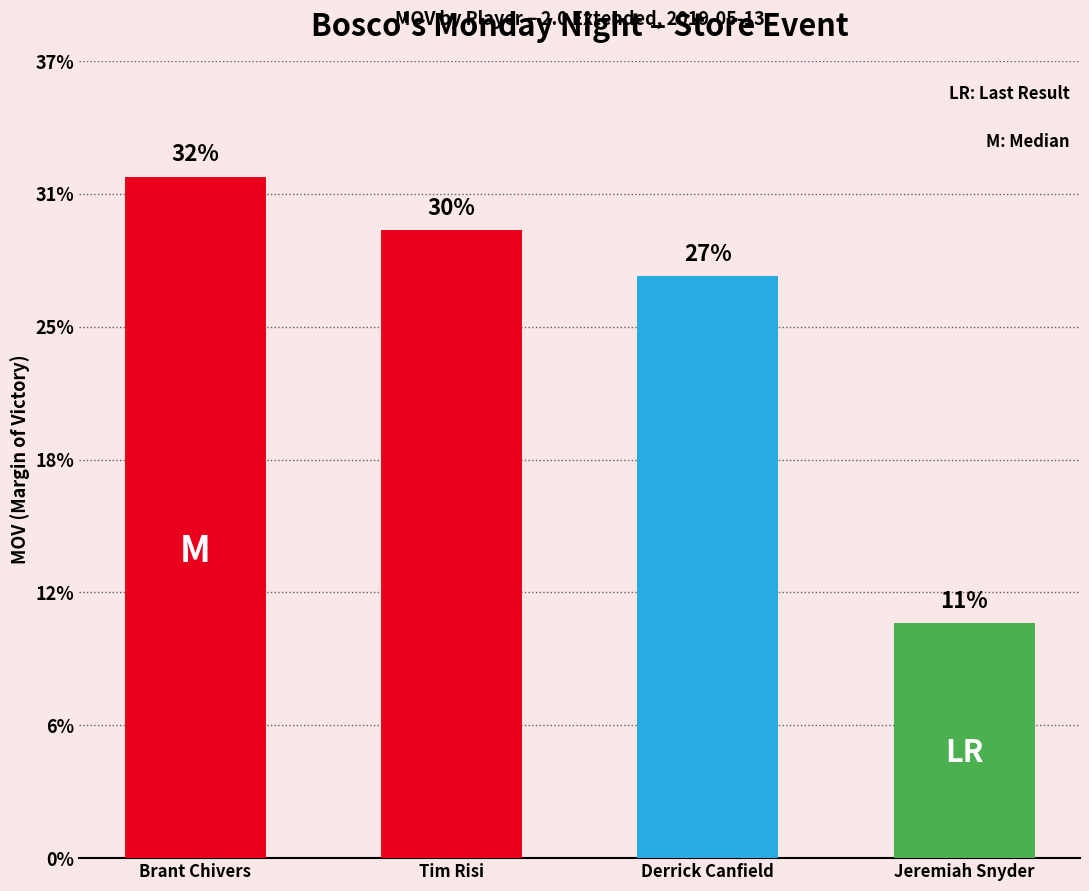

What is the label of the 3rd bar from the left?

Derrick Canfield